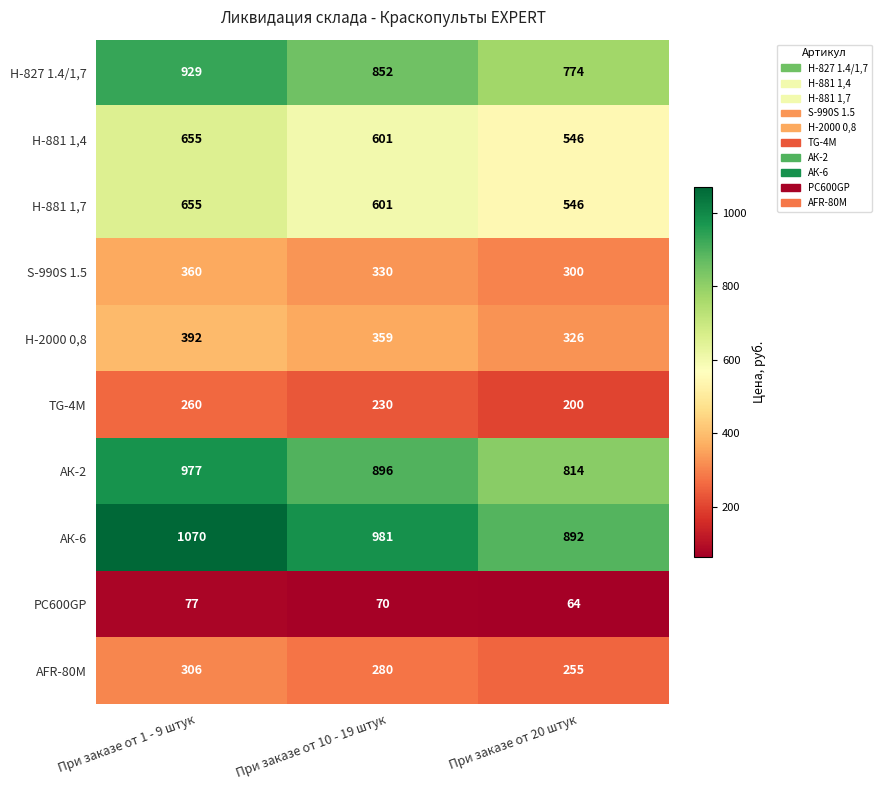

Count the PC600GP values in the range 64 to 77.

3